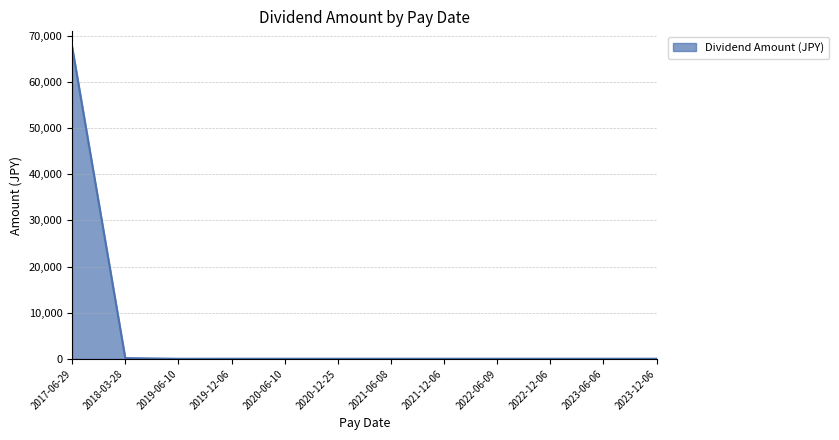

Which category has the highest value across all series?

2017-06-29